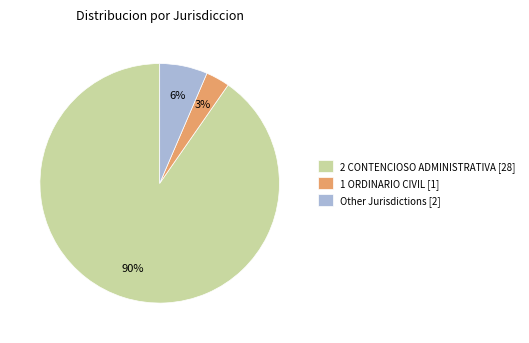

Which slice is the smallest?

1 ORDINARIO CIVIL